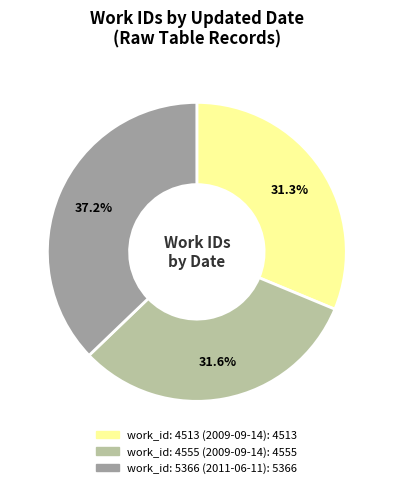

Does any single category account for the majority?

No